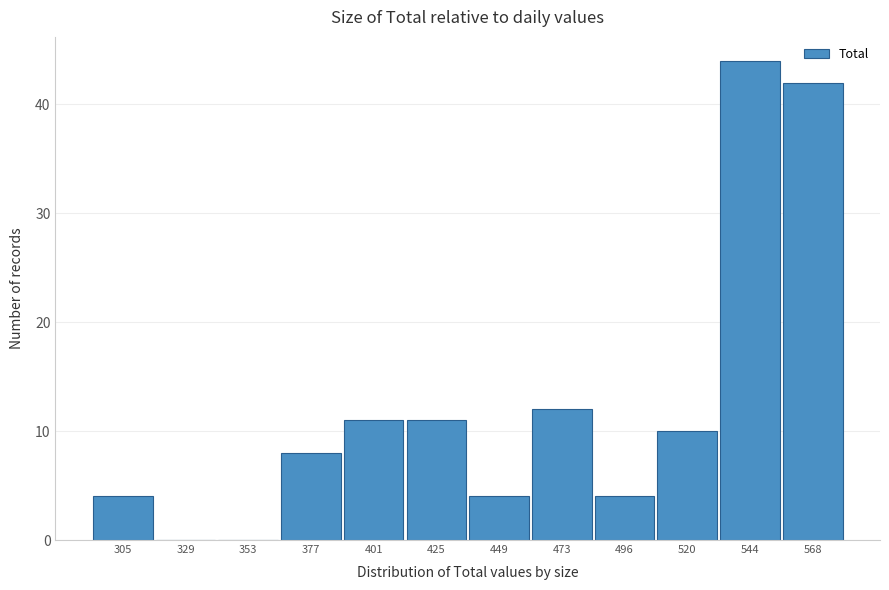

Reading left to right, what are all the values shown in this chart?

305=4	329=0	353=0	377=8	401=11	425=11	449=4	473=12	496=4	520=10	544=44	568=42